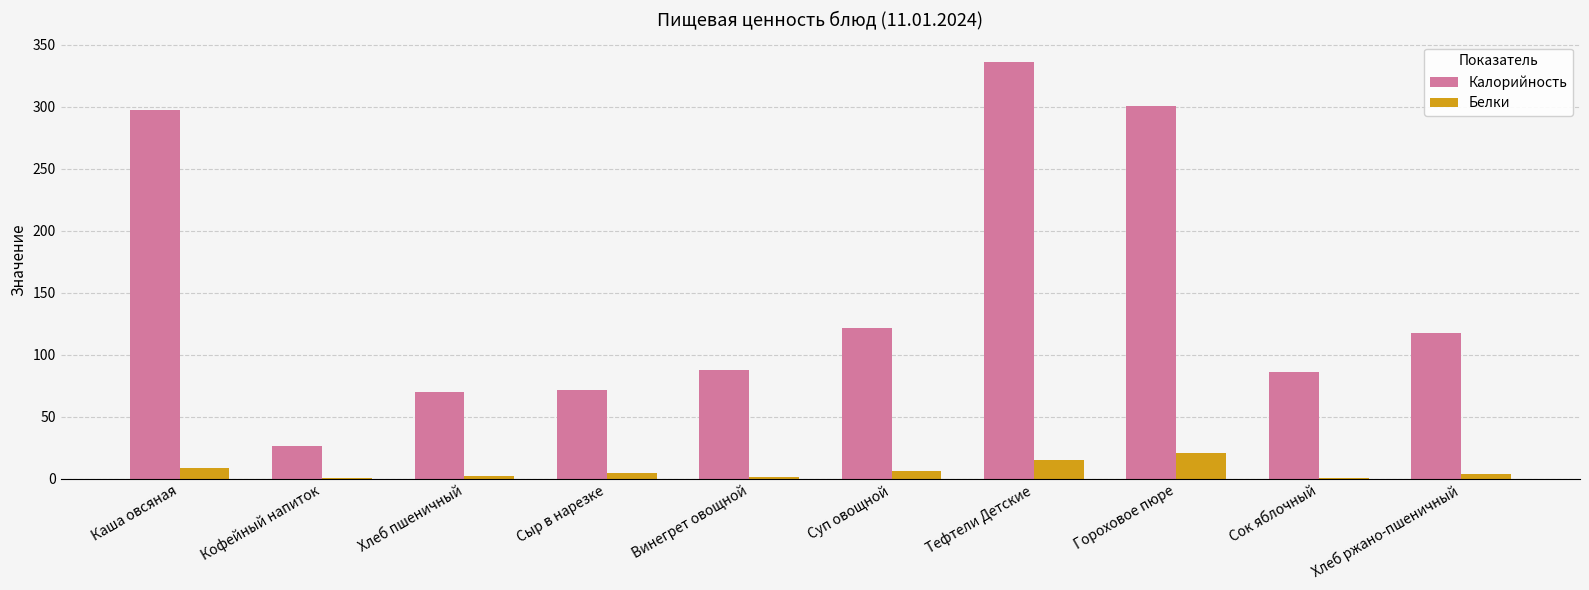

What is the total value across all series at Суп овощной?

128.1